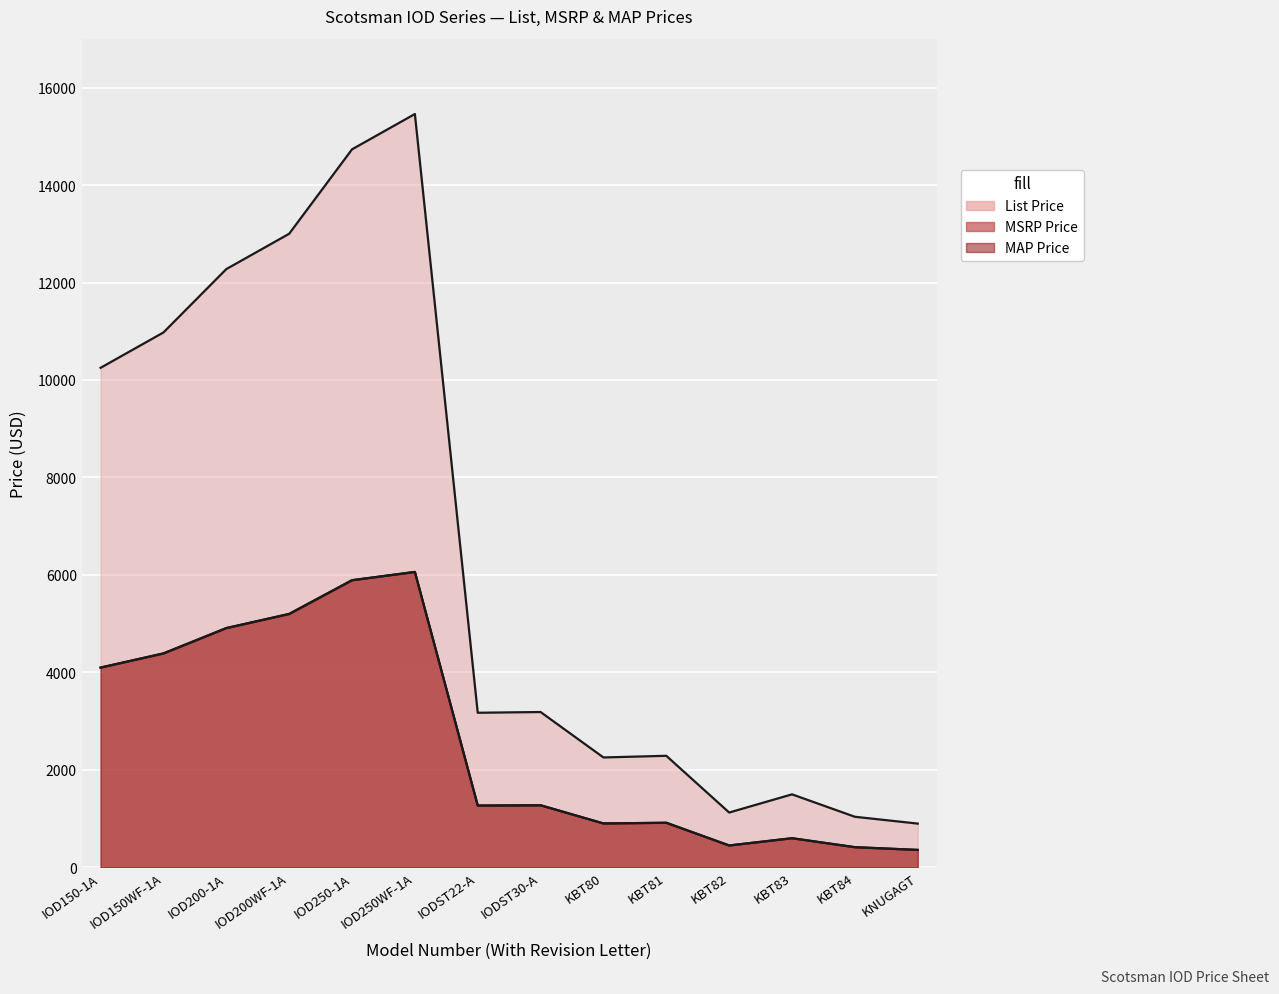

What is the value of the MAP Price point at the 8th from the left?

1275